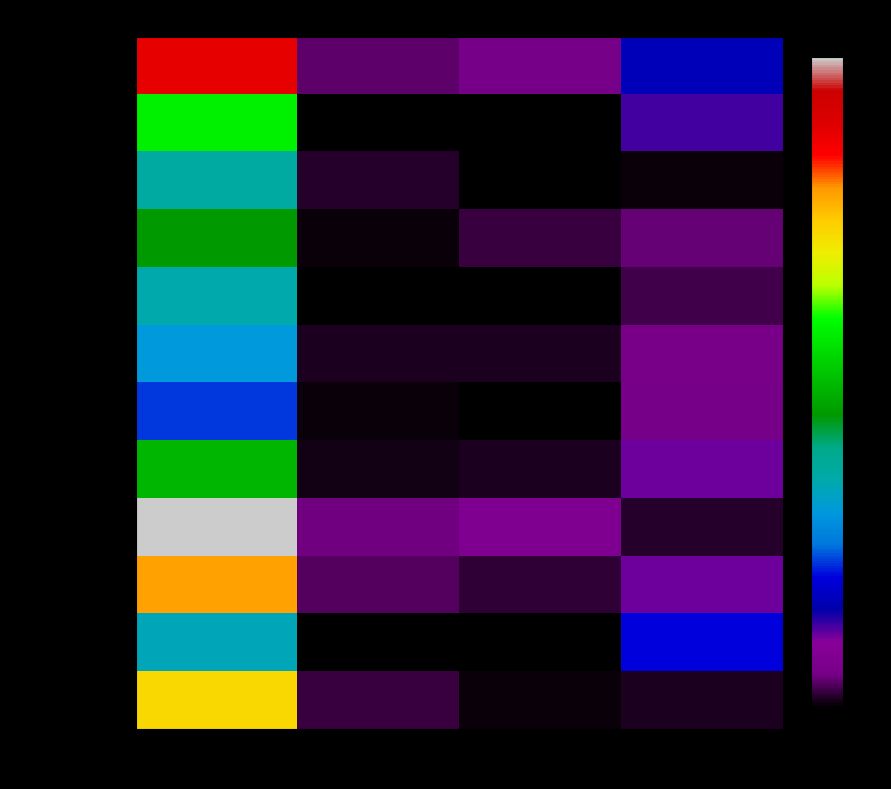

Which series changed the most between Калорийность and Белки?

2 блюдо